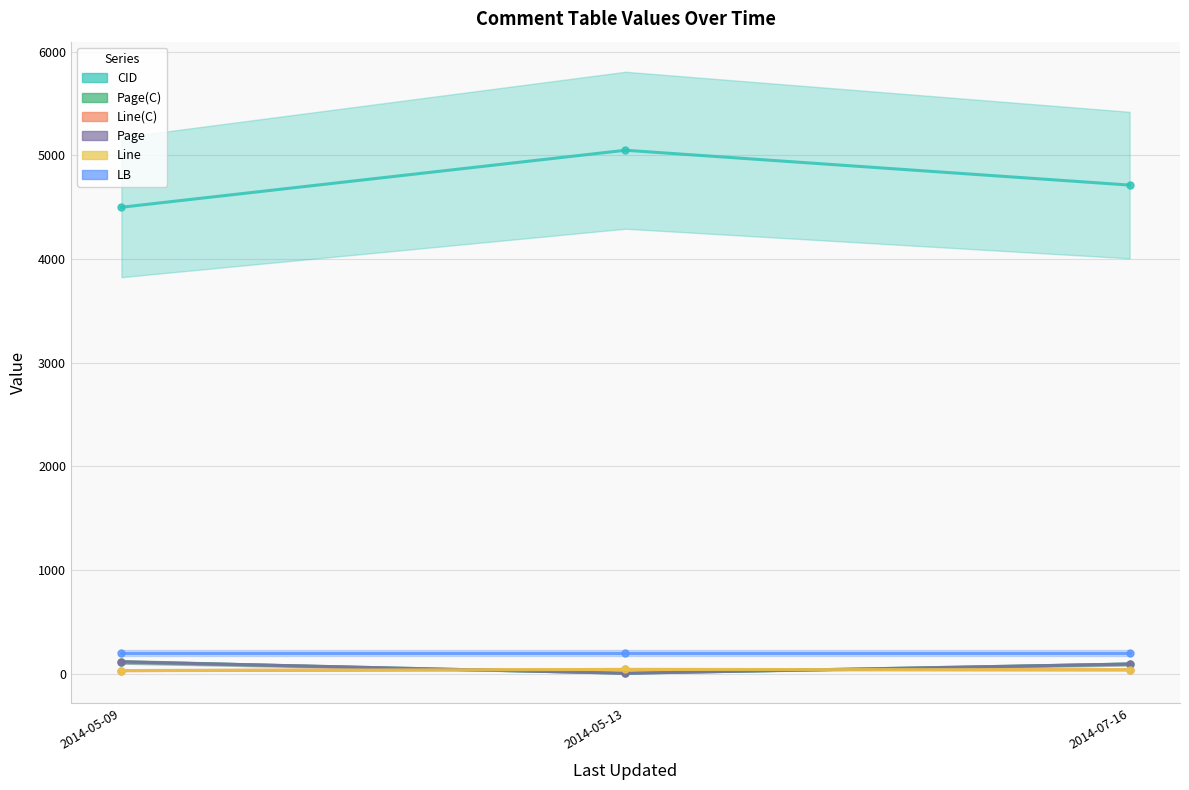

What is the label of the 1st point from the left?

2014-05-09